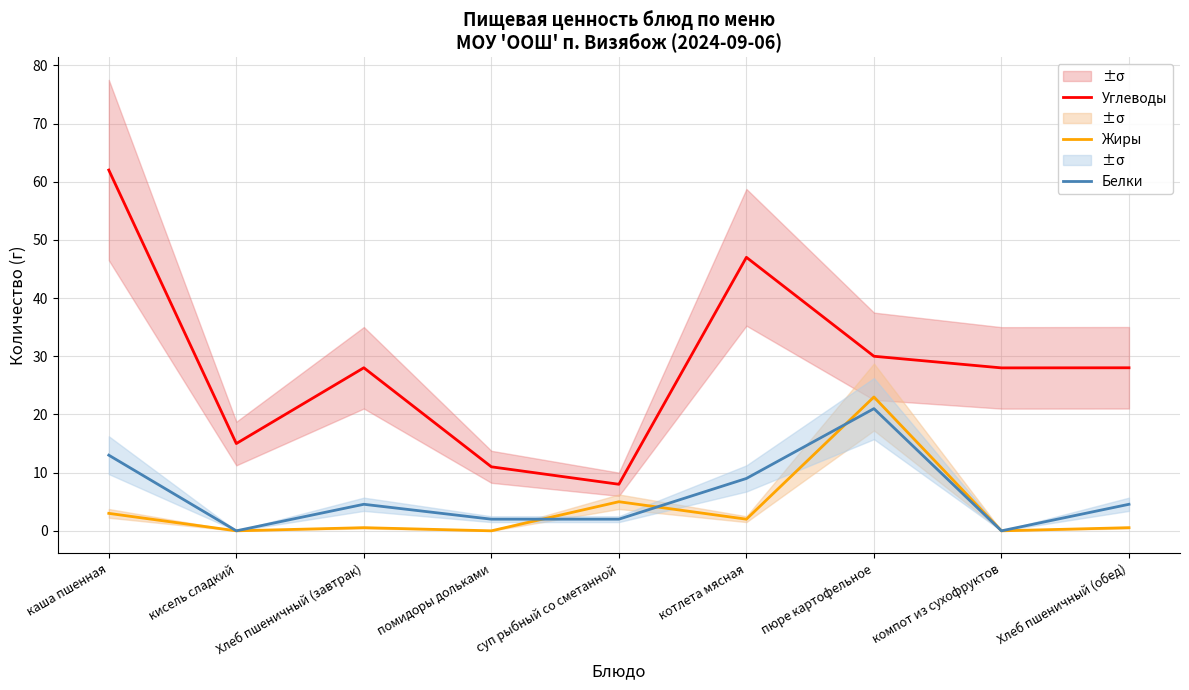

What is the difference between the highest and lowest values at пюре картофельное?

9.0